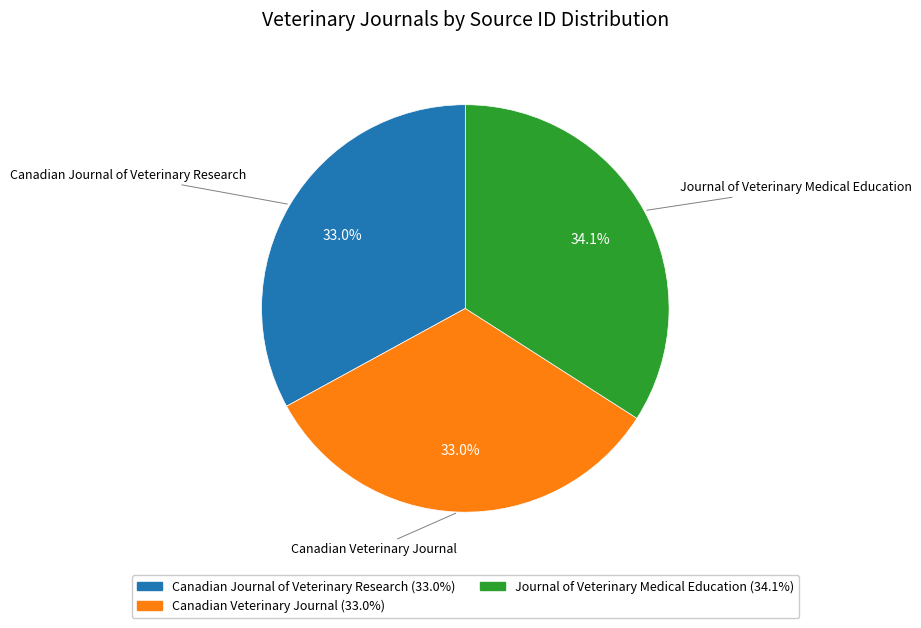

What percentage is NOT represented by Canadian Veterinary Journal?

67.0%